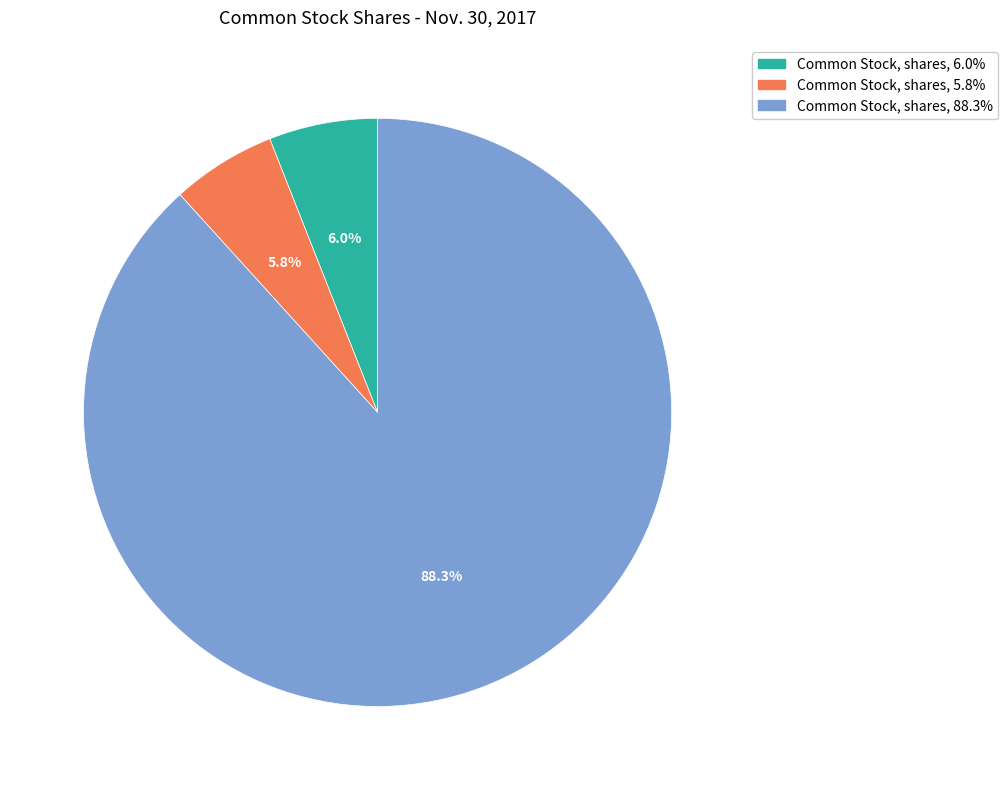

Does any single category account for the majority?

Yes